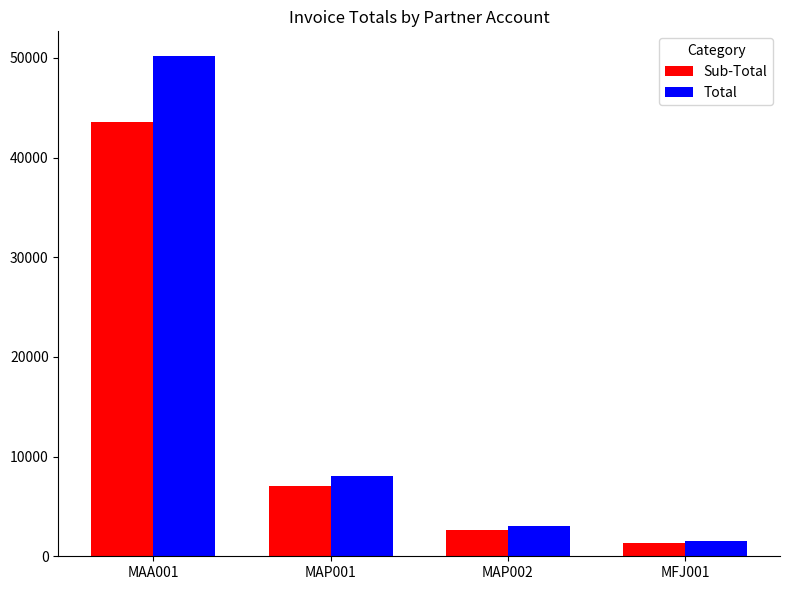

What is the approximate value of Sub-Total at MAP002?

2607.1